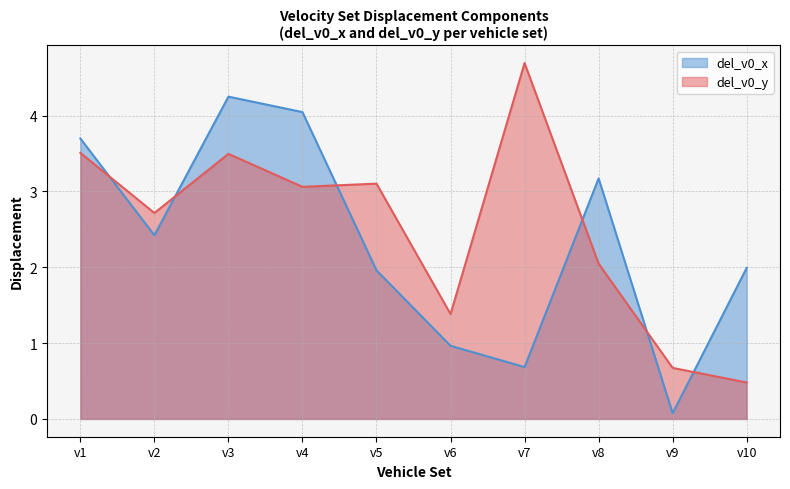

Rank the categories by del_v0_x value from lowest to highest.

v9, v7, v6, v5, v10, v2, v8, v1, v4, v3